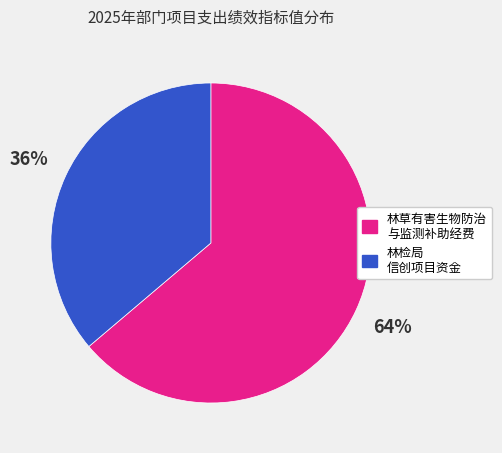

Does any single category account for the majority?

Yes